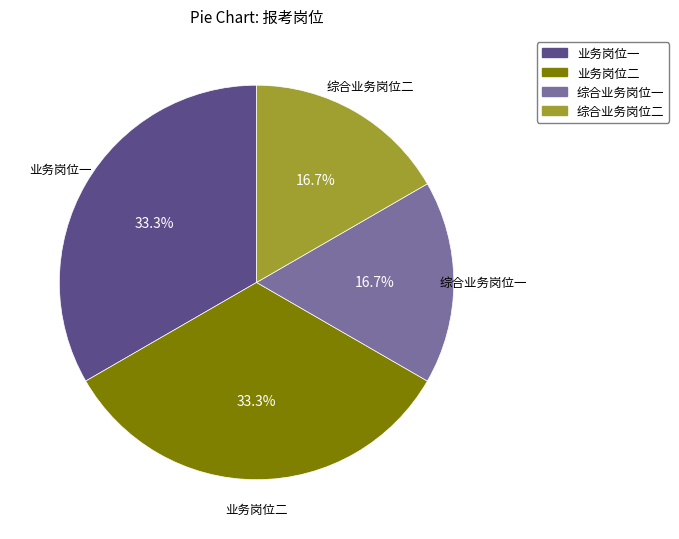

How much of the chart is everything except 业务岗位二?

66.7%